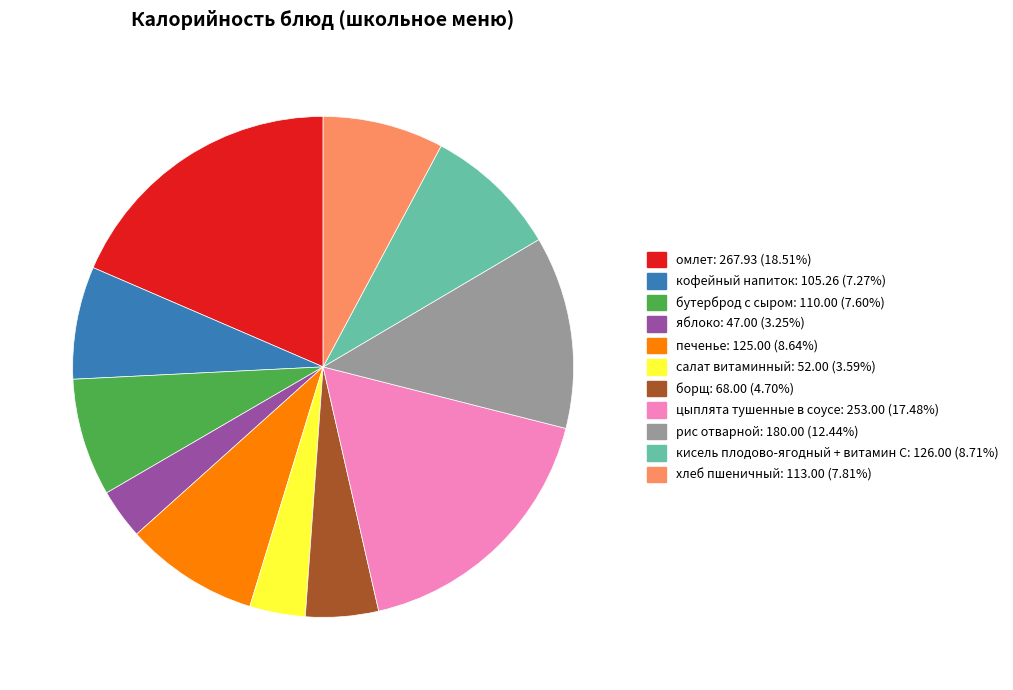

Do кисель плодово-ягодный + витамин С and цыплята тушенные в соусе together represent more than half of the pie?

No